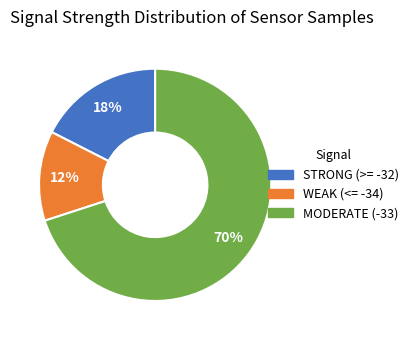

To the nearest percent, what percentage of the pie is MODERATE (-33)?

70%